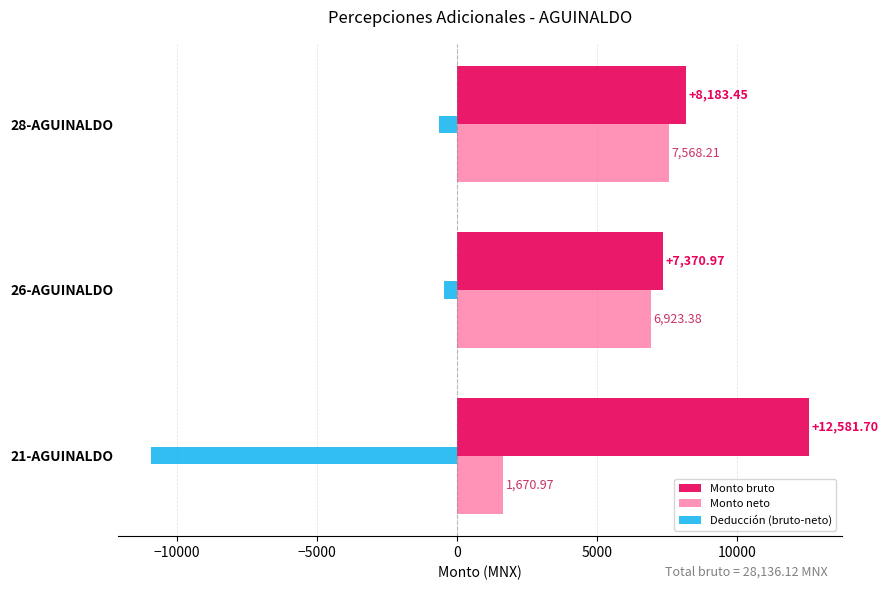

Rank the series by their maximum value, from highest to lowest.

Monto bruto, Monto neto, Deducción (bruto-neto)